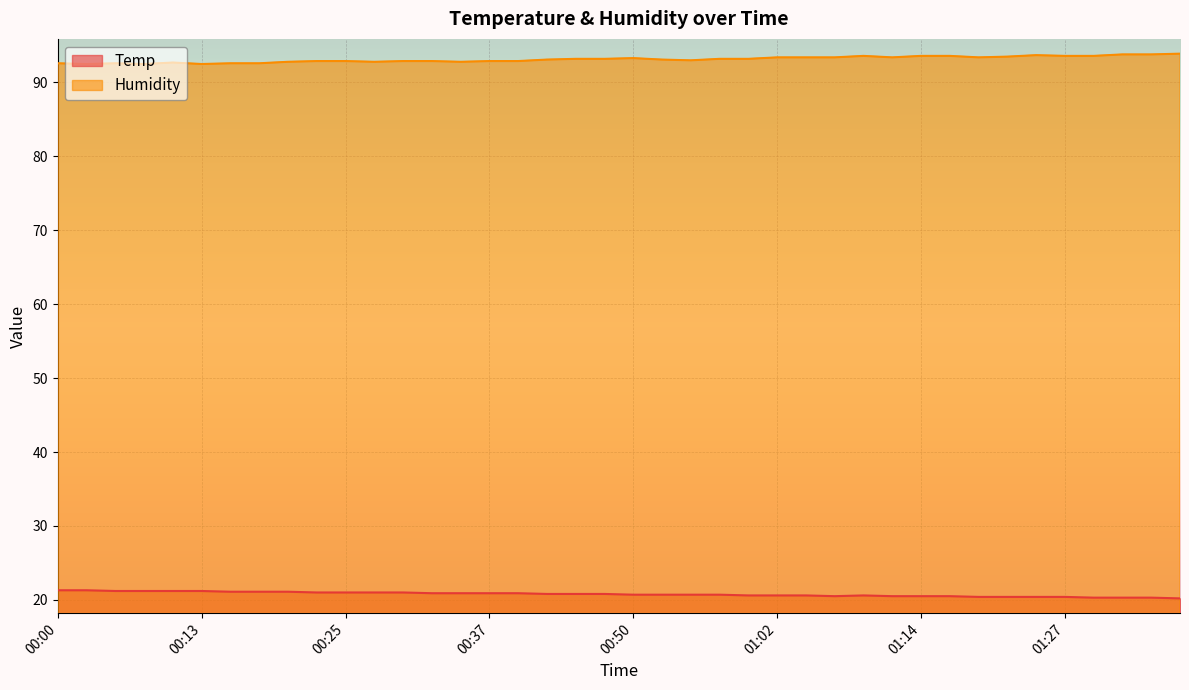

True or false: Temp and Humidity cross at least once.

False